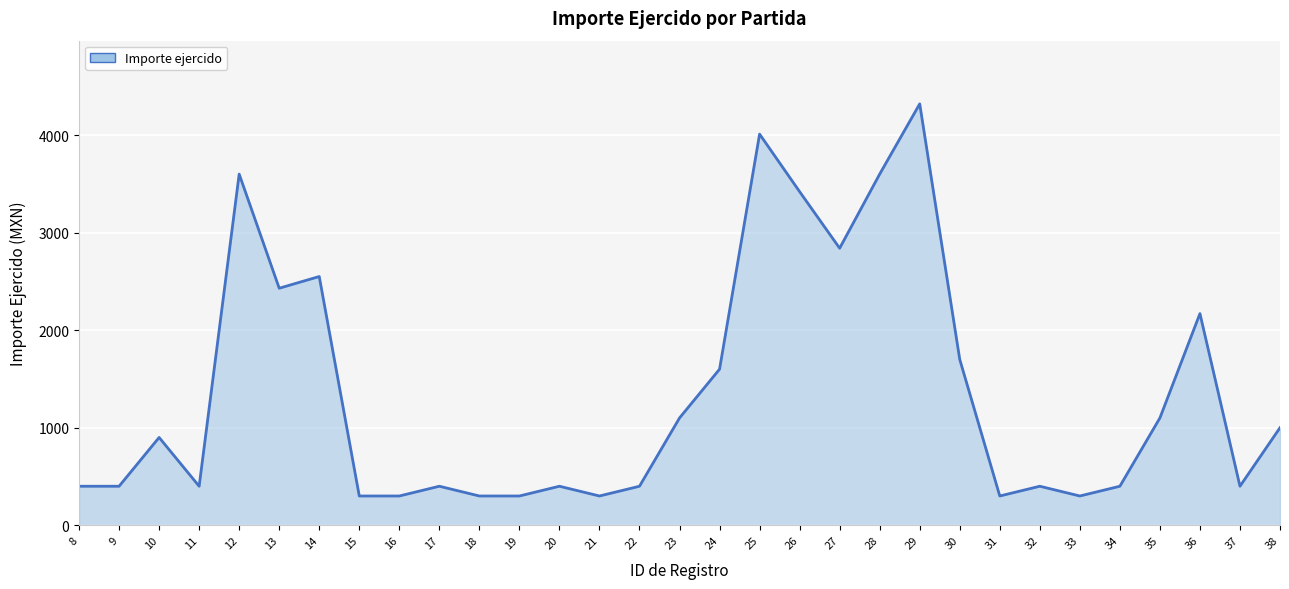

What is the smallest value displayed?

300